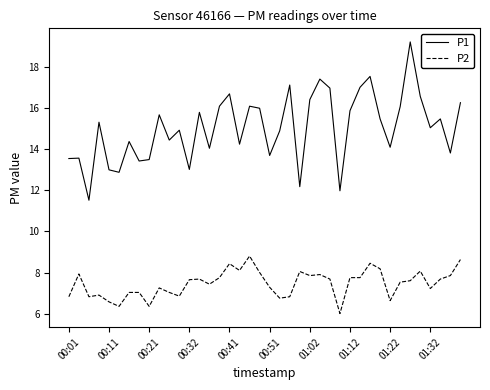

What is the maximum value shown in the chart?

19.2